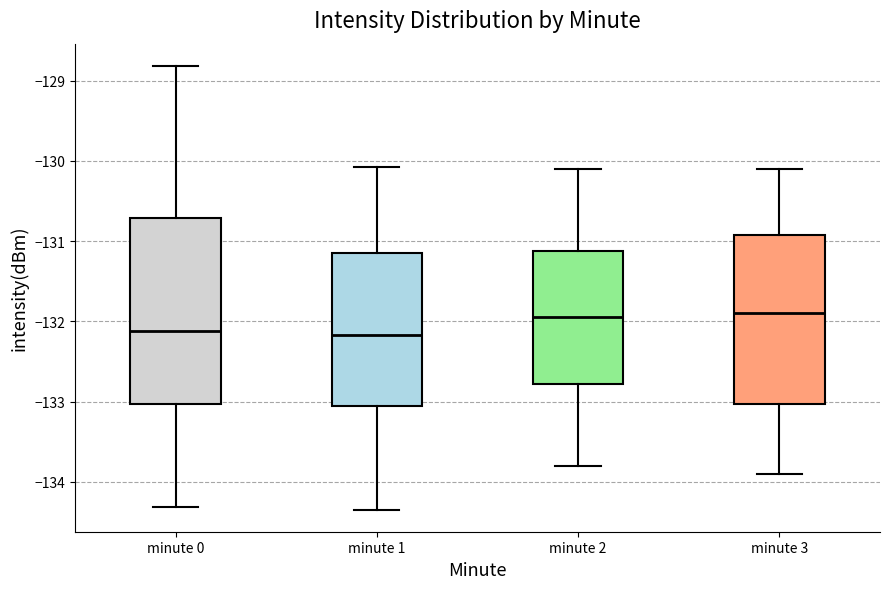

Which box is the tallest, from its lower edge to its upper edge?

minute 0